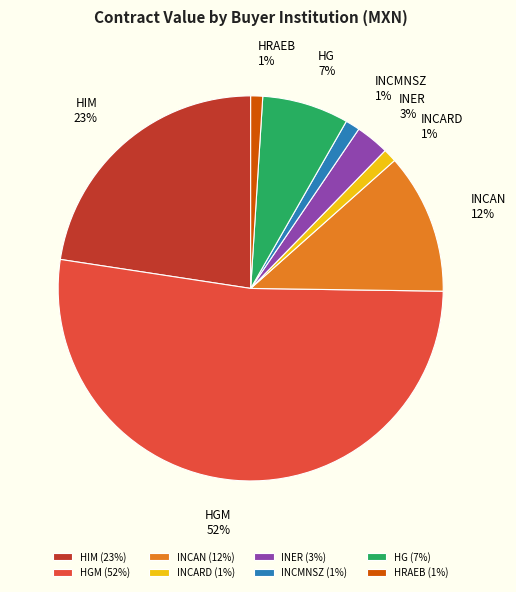

To the nearest percent, what is the average slice percentage?

12%